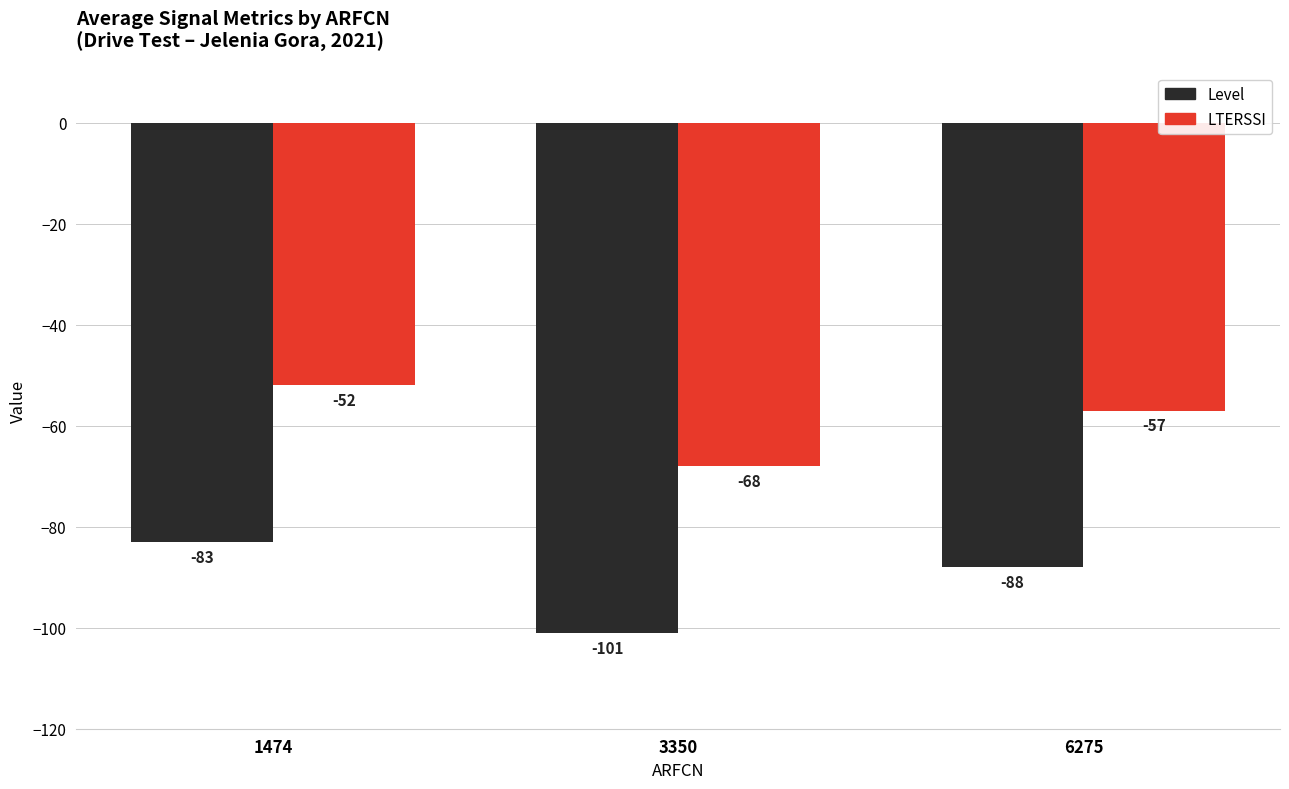

Rank the series by their average value, from lowest to highest.

Level, LTERSSI